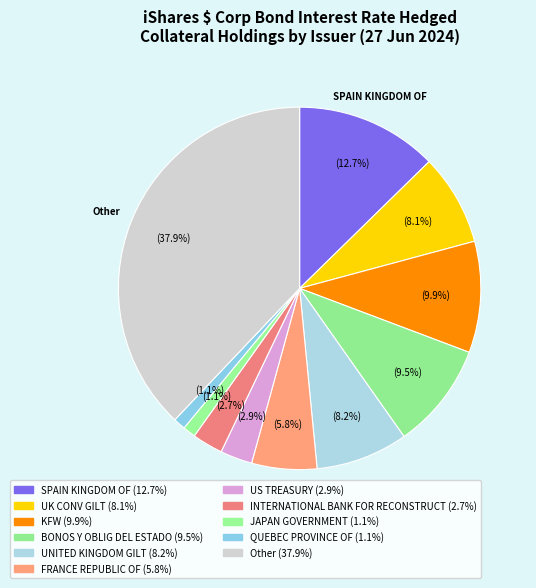

To the nearest percent, what is the average slice percentage?

9%